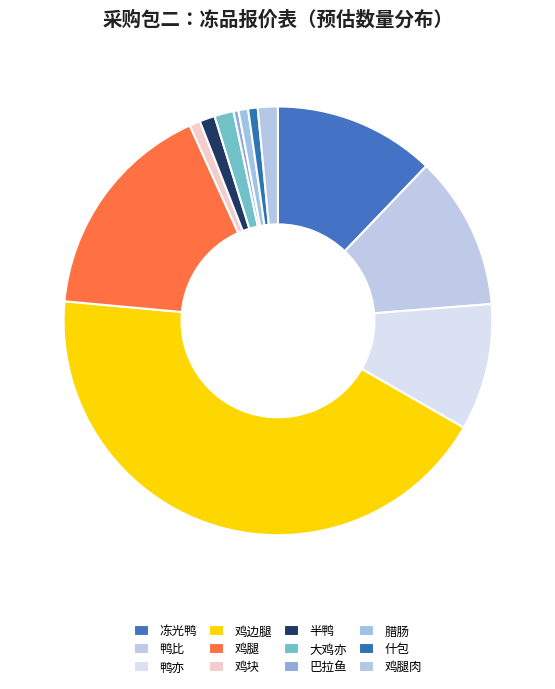

Does 鸡边腿 represent more than half of the total?

No